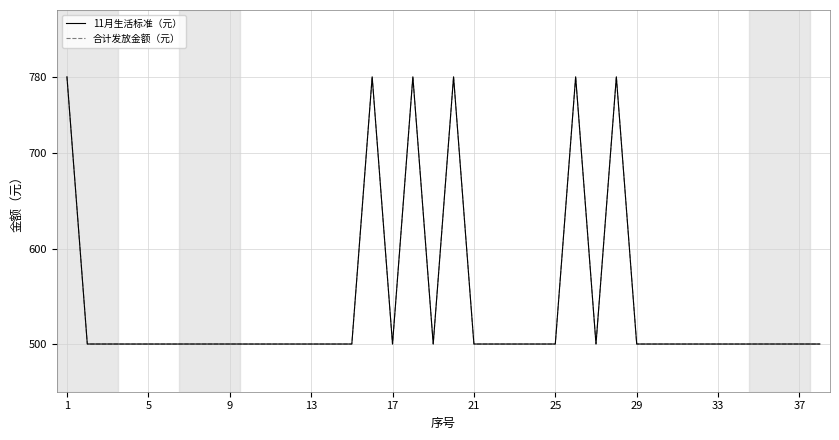

Does the chart display data point markers on the line(s)?

No